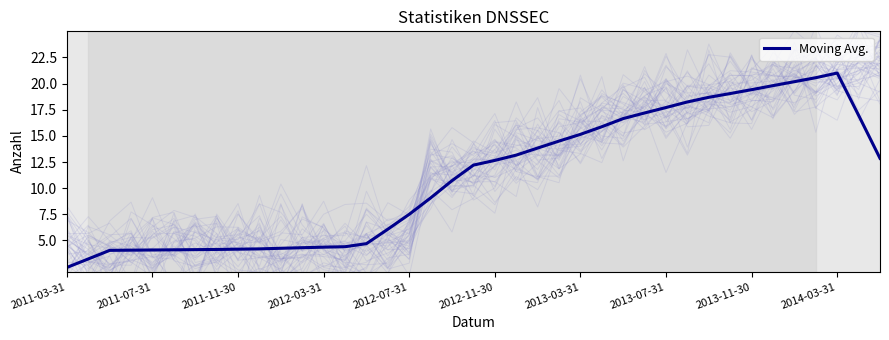

How many interior local peaks (higher than both neighbors) does the data have?

1